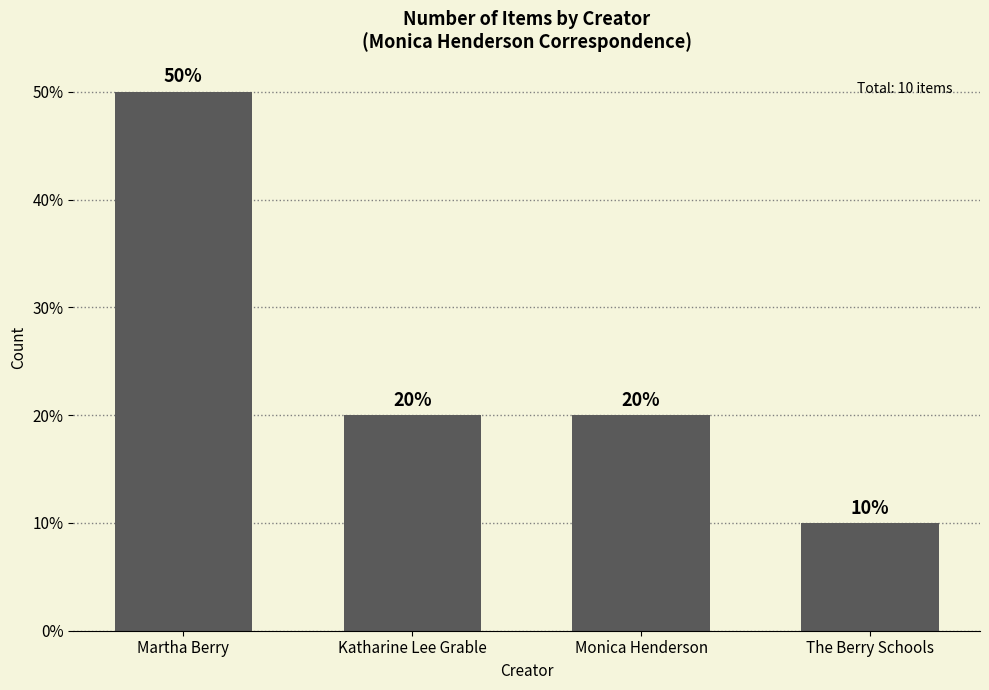

At which label does the data first exceed 2?

Martha Berry